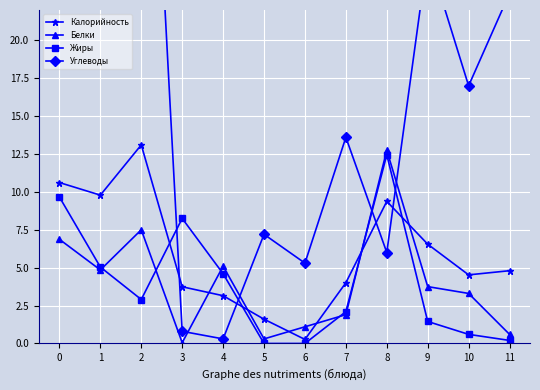

Which series has the largest total across all categories?

Углеводы